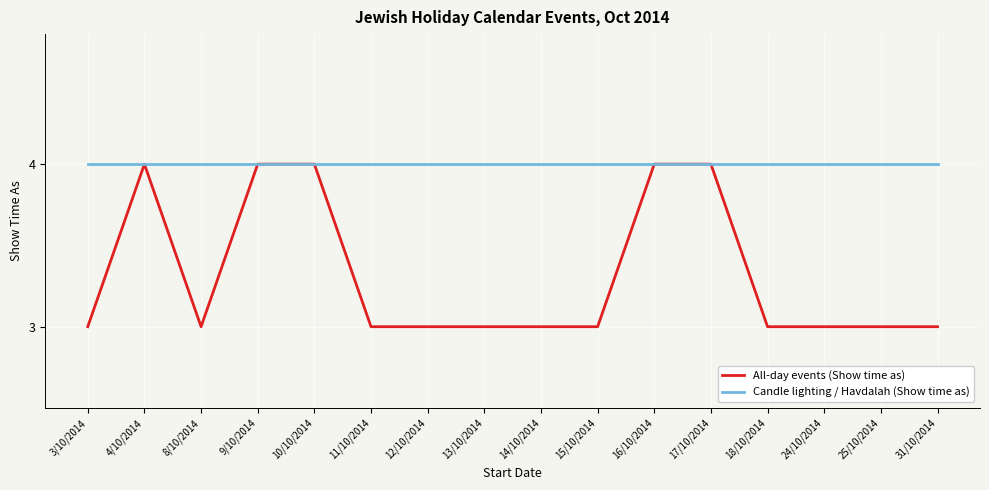

What is the maximum value for All-day events (Show time as)?

4